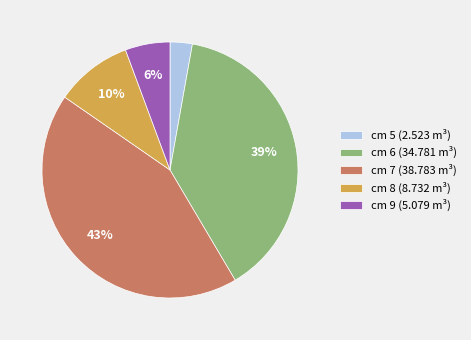

The cm 9 (5.079 m³) slice represents 6% of the pie. True or false?

True